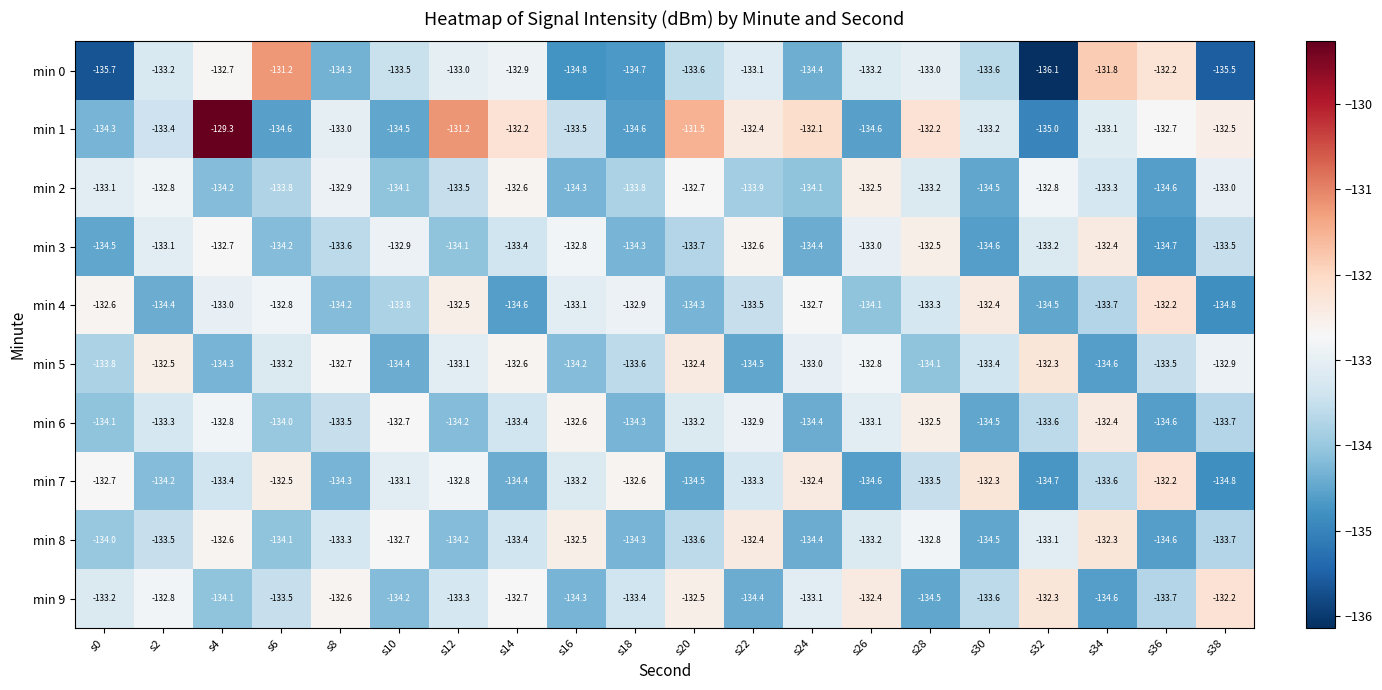

Which series has the largest range (max minus min)?

min 1